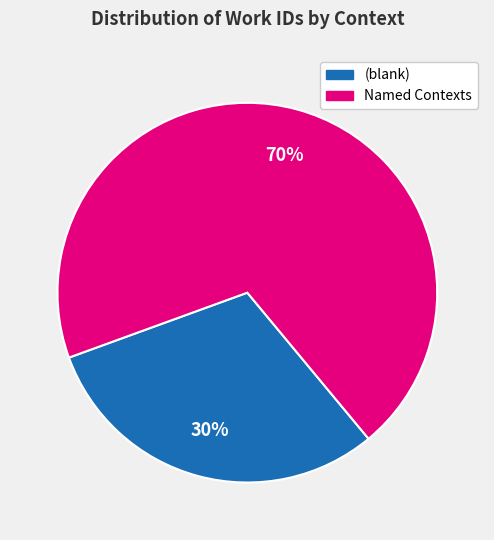

To the nearest percent, what is the average slice percentage?

50%